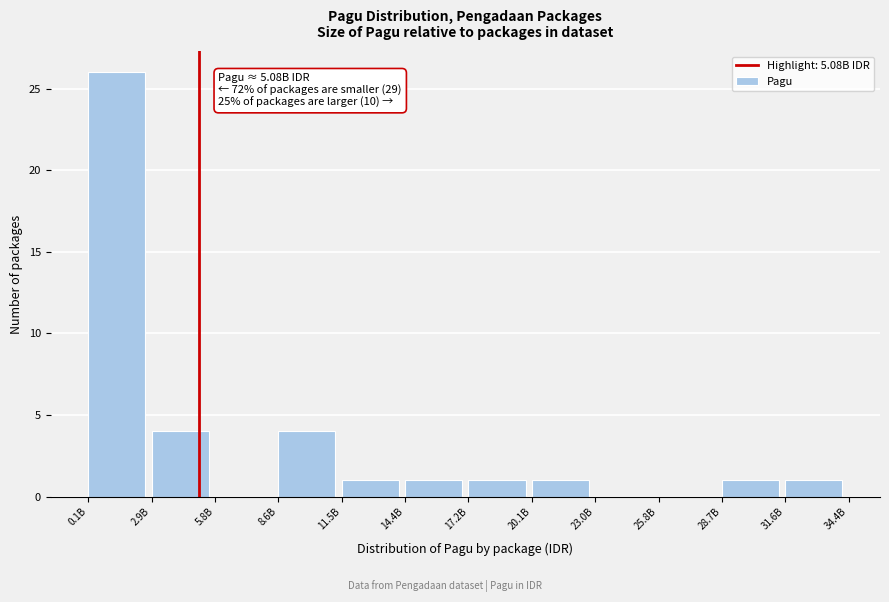

Reading left to right, transcribe all the data shown in this chart.

0.1B=26	2.9B=4	5.8B=0	8.6B=4	11.5B=1	14.4B=1	17.2B=1	20.1B=1	23.0B=0	25.8B=0	28.7B=1	31.6B=1